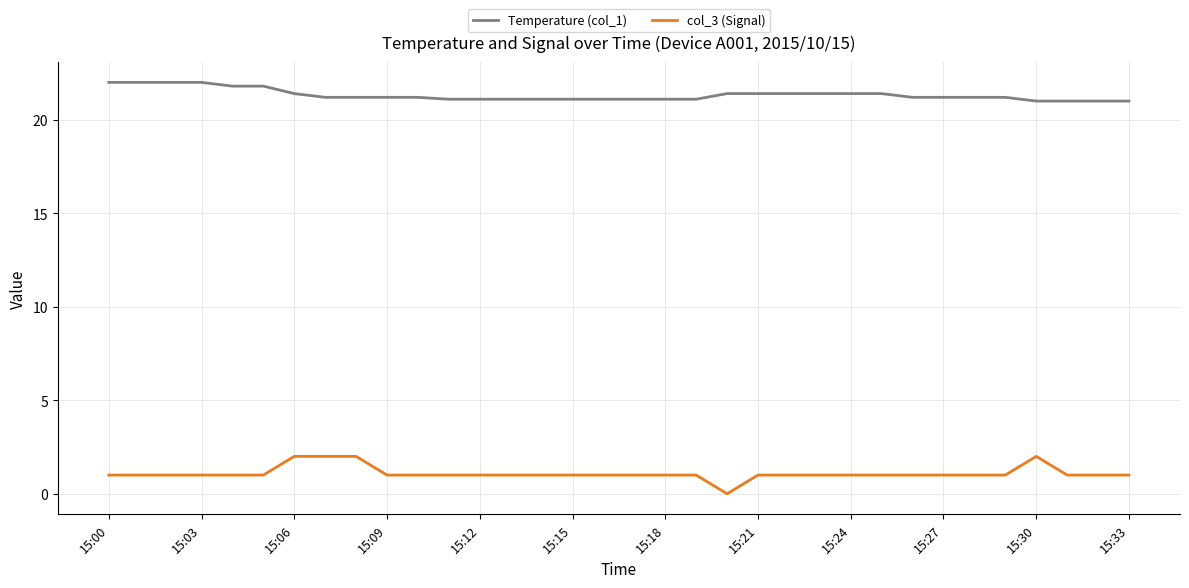

List the series in order of their overall mean, lowest first.

col_3 (Signal), Temperature (col_1)